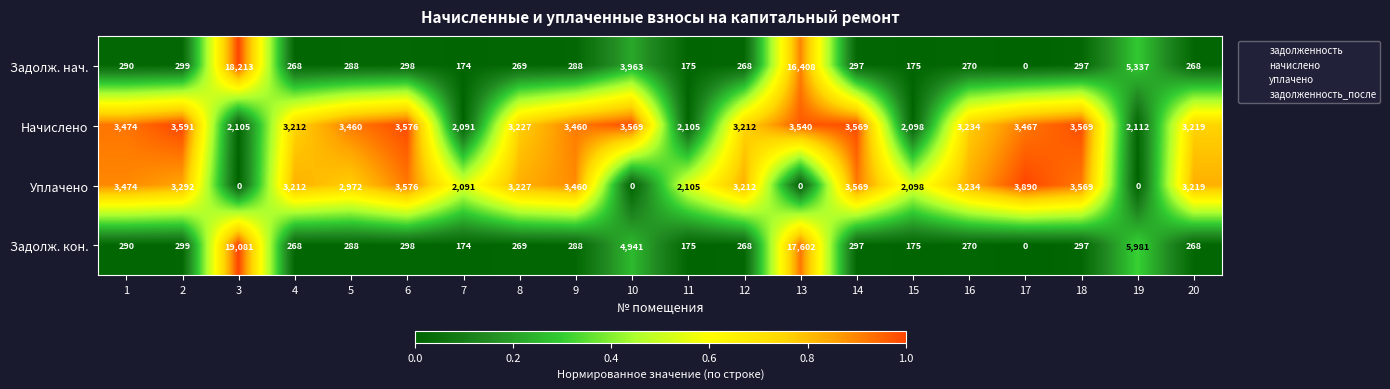

What is the spread (max minus min) of values at 2?

3292